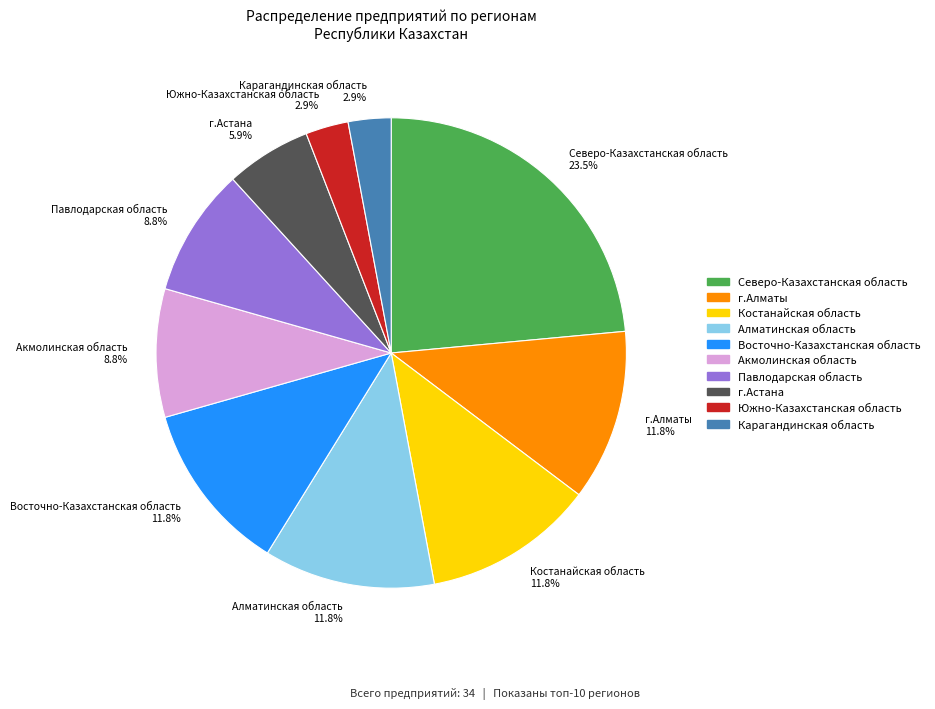

Count the number of slices in the pie.

10